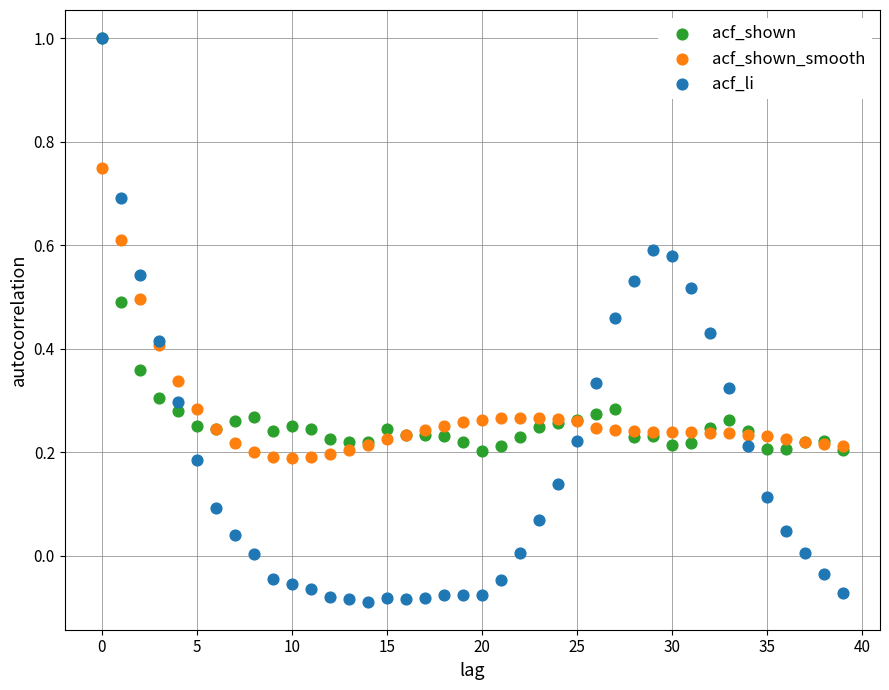

Which series has the largest Y range (max minus min)?

acf_li